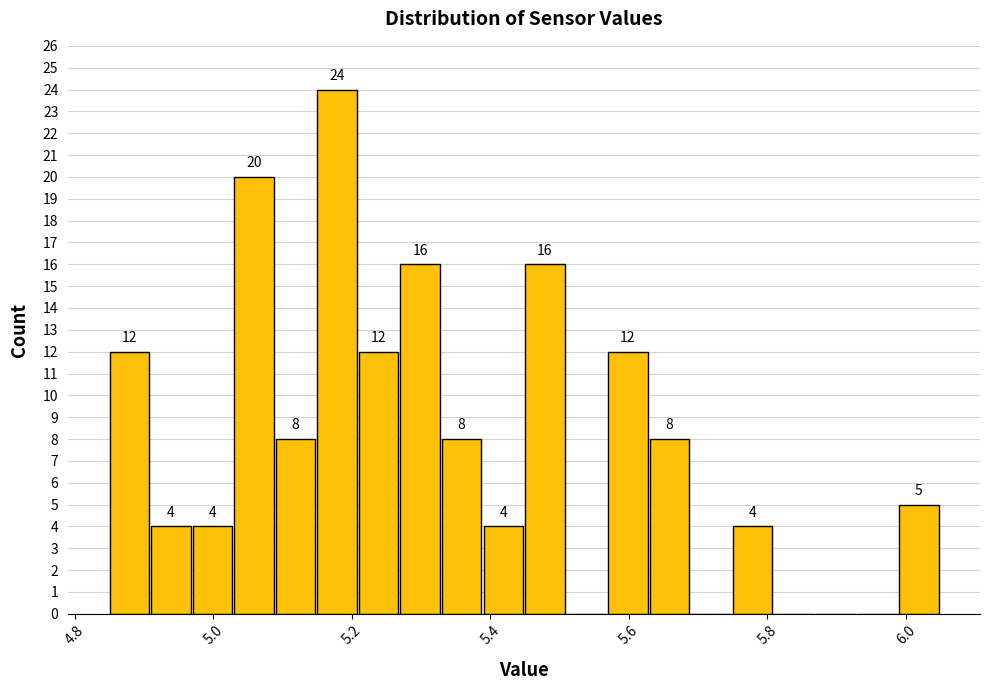

Read against the x-axis, roughly where is the centre of the tallest bar?

5.18